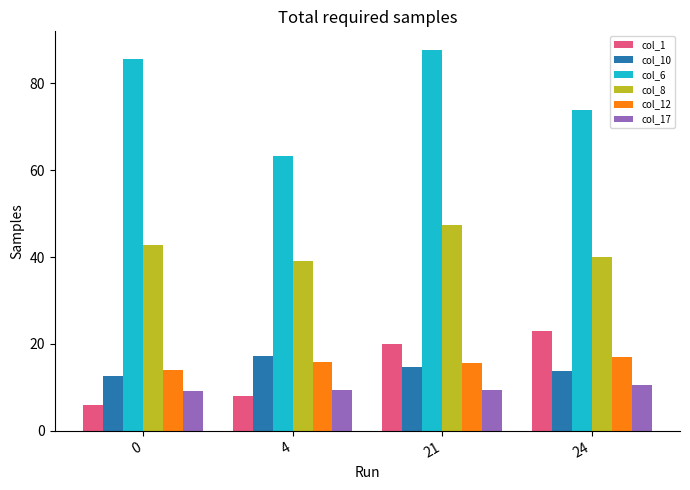

How many data points in col_8 are less than 42?

2